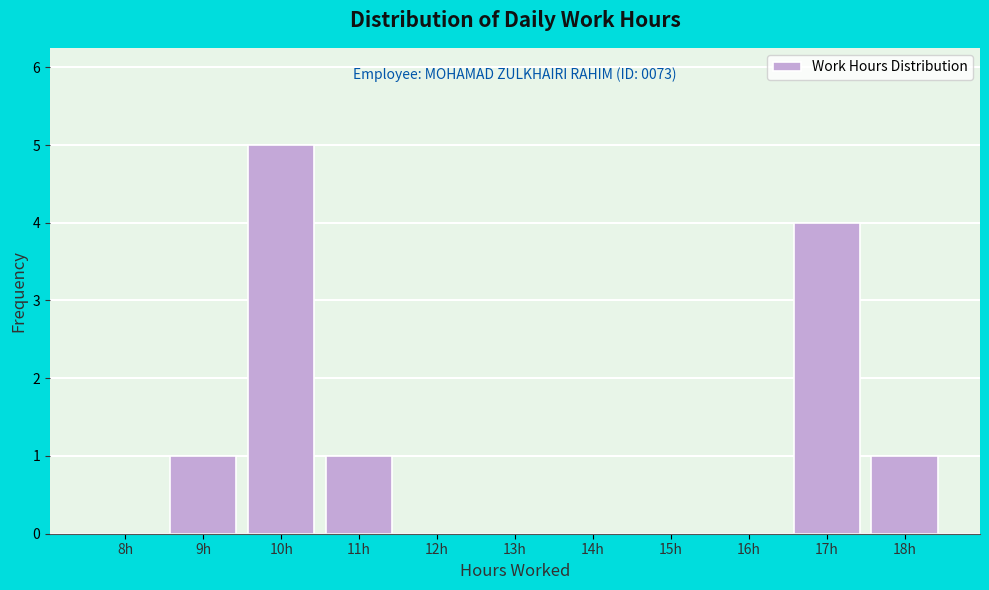

Reading left to right, list all the values displayed in this chart.

8h=0	9h=1	10h=5	11h=1	12h=0	13h=0	14h=0	15h=0	16h=0	17h=4	18h=1